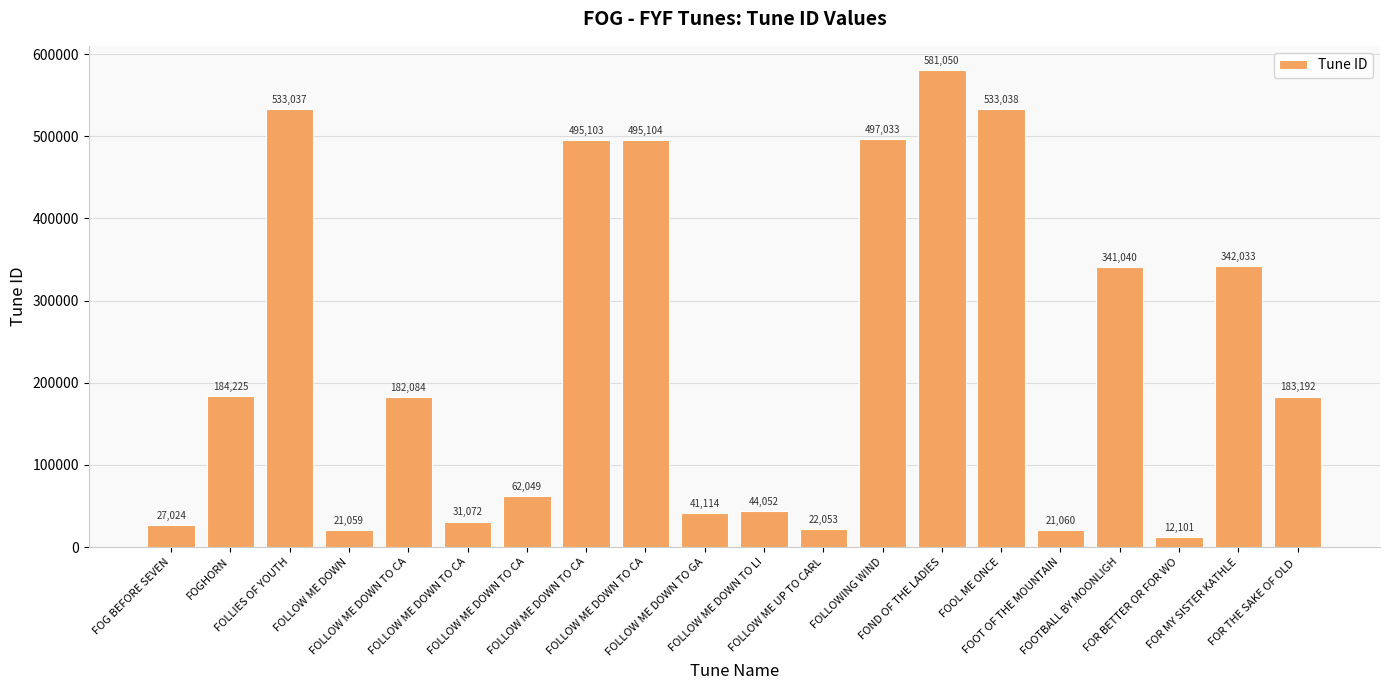

What is the sum of the values at FOLLOW ME UP TO CARL and FOLLOW ME DOWN TO CA?

204137